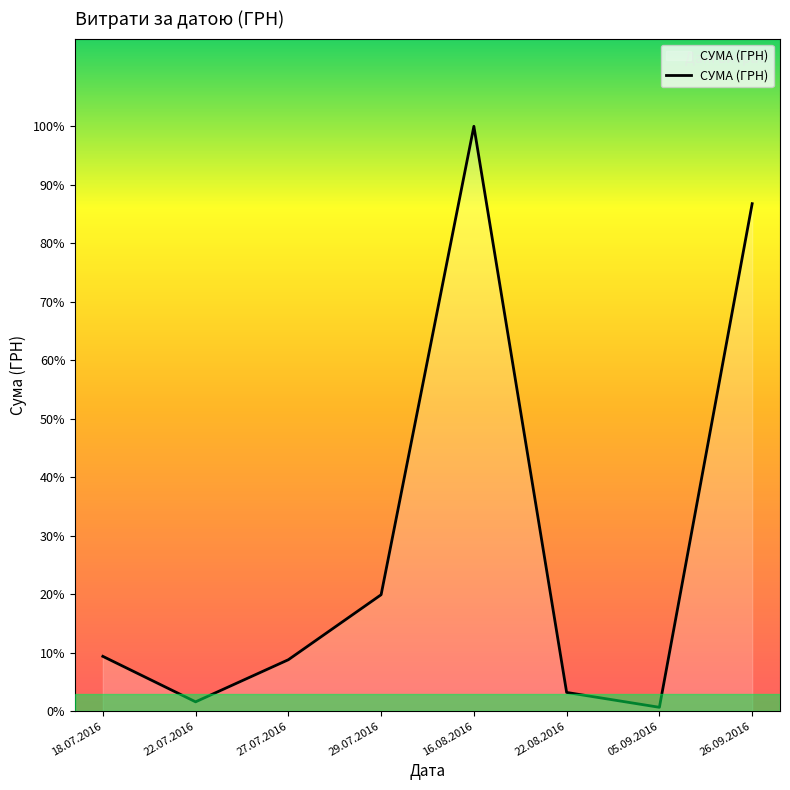

What position from the left is 22.08.2016?

6